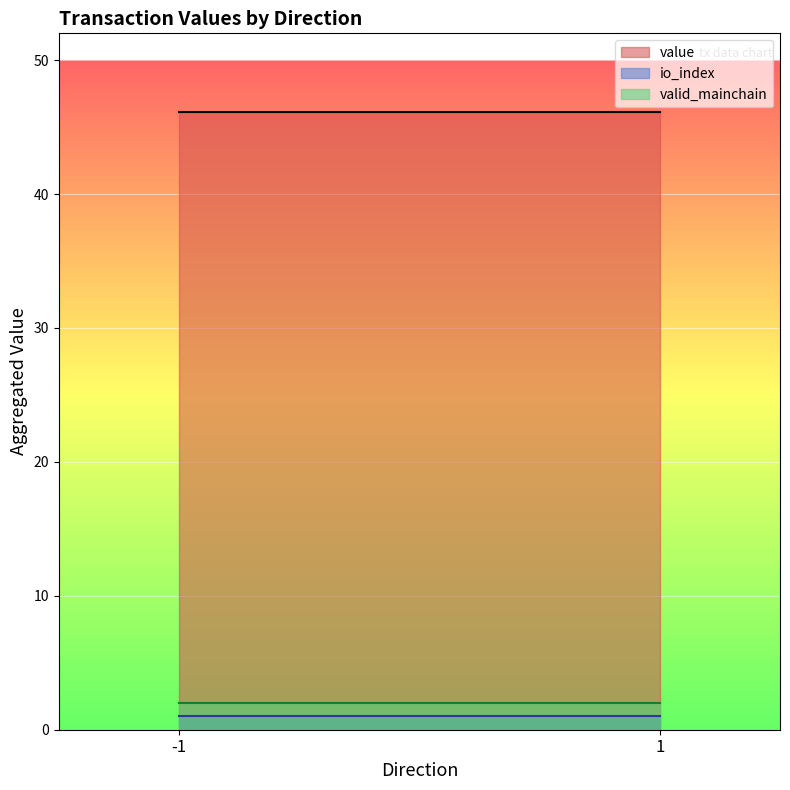

What is the difference between the highest and lowest values at -1?

45.1